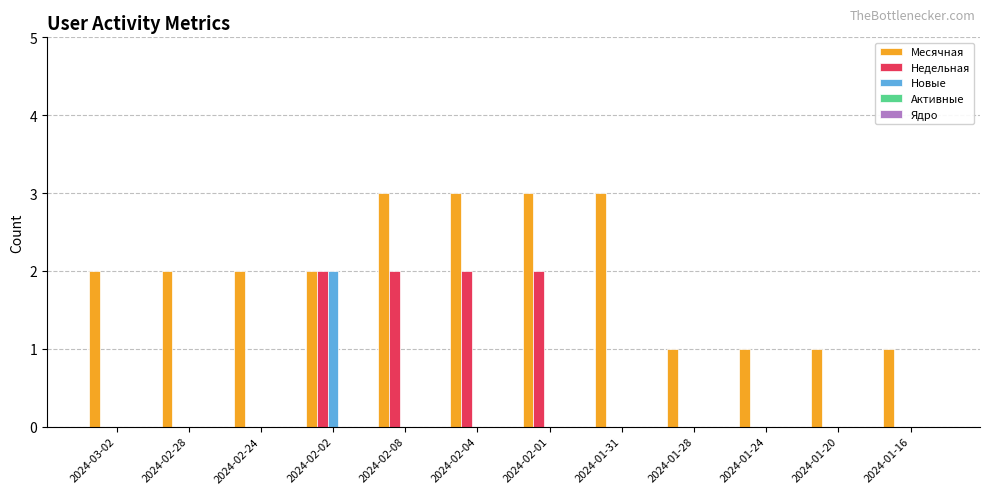

Which series has the largest total across all categories?

Месячная